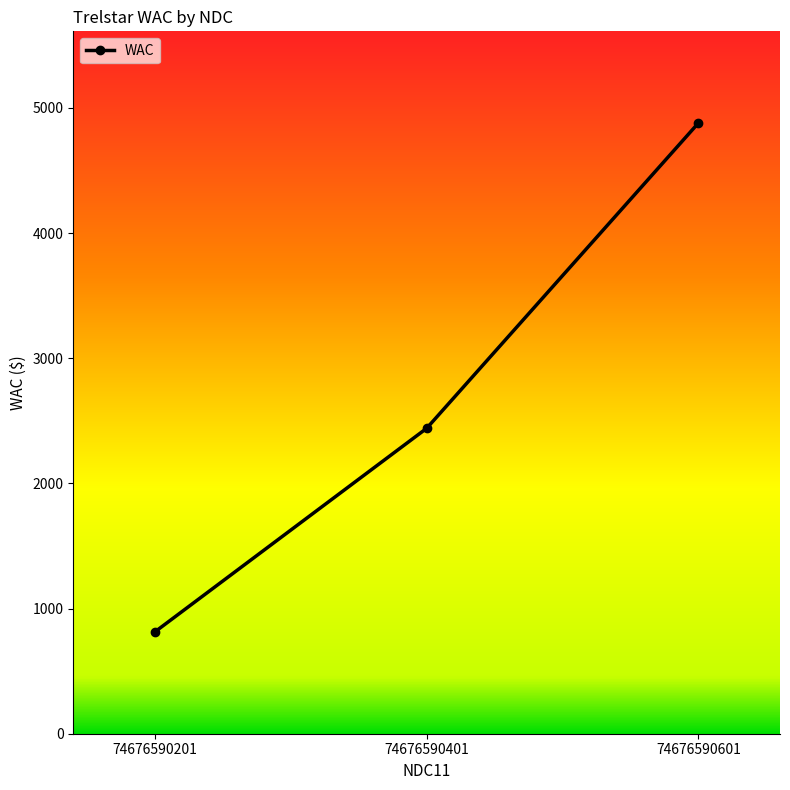

List the labels in order of value, smallest first.

74676590201, 74676590401, 74676590601